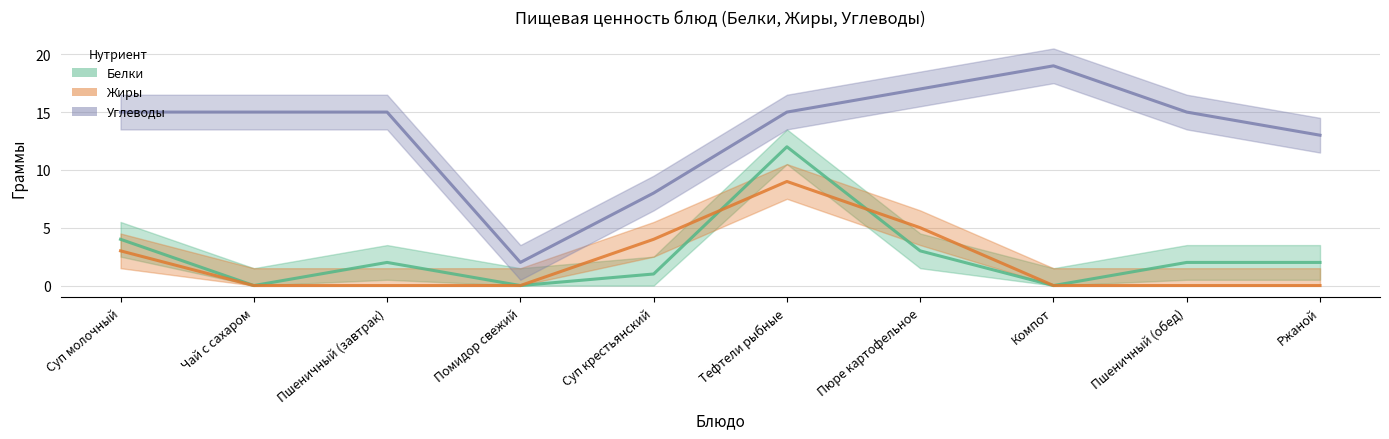

How many Жиры values are between 0 and 4?

8